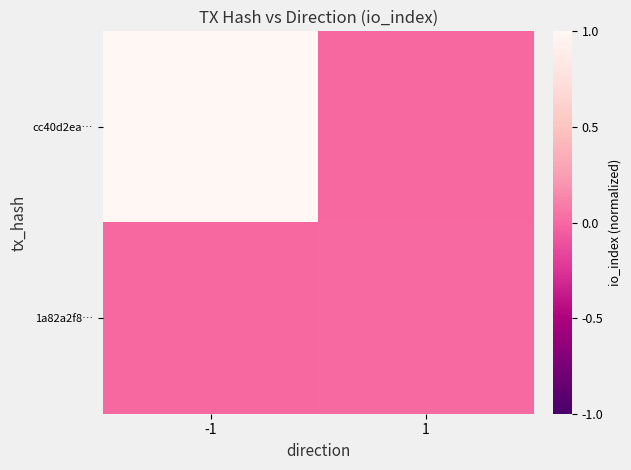

How many series are shown in this chart?

2